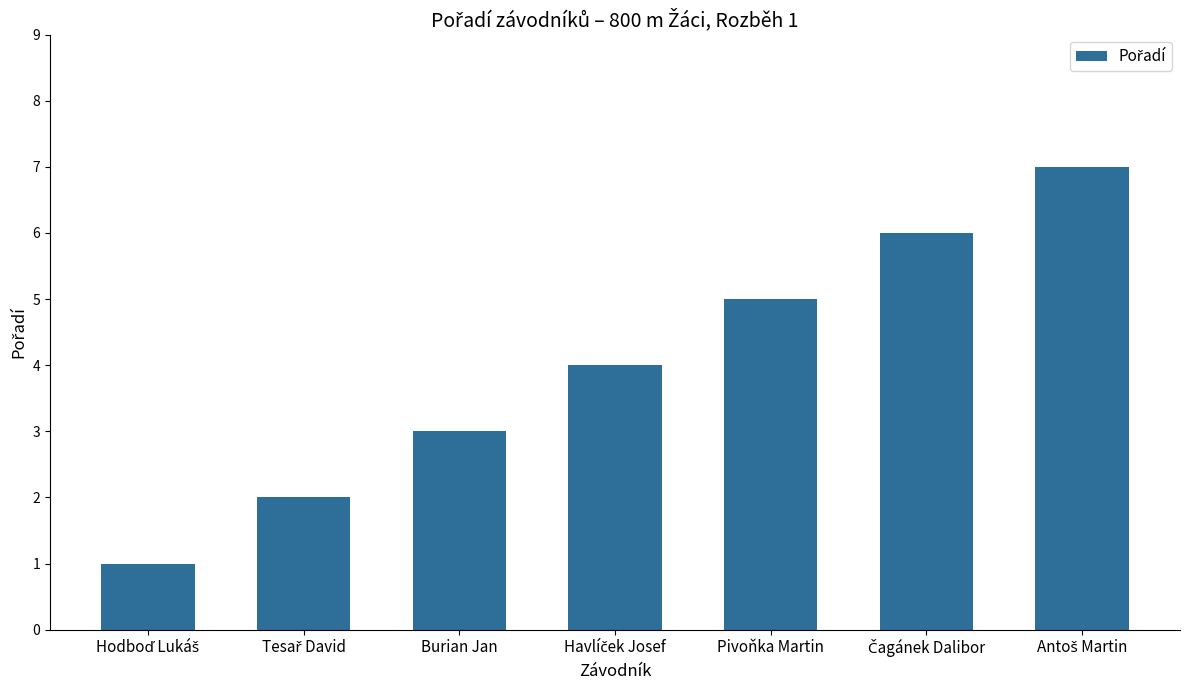

True or false: the data shows 5 at Pivoňka Martin.

True